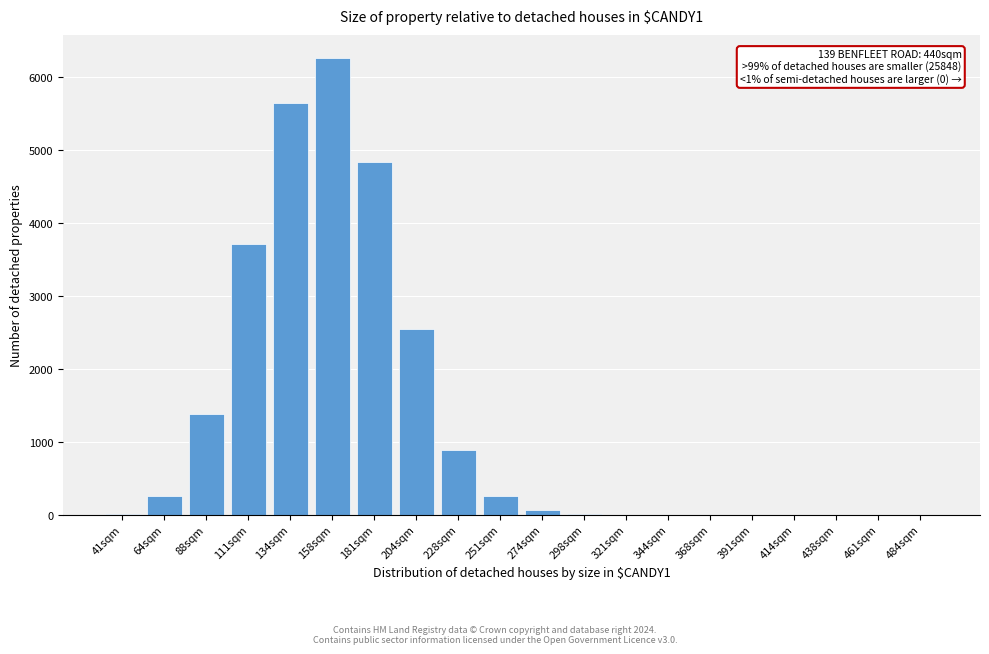

What is the change in value from 64sqm to 438sqm?

-262